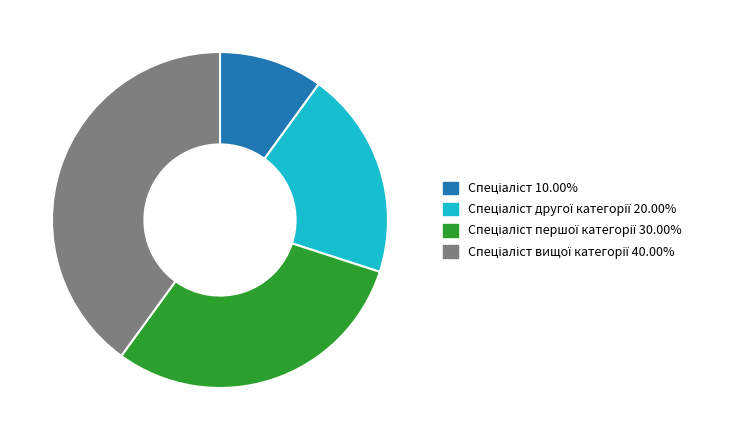

How many segments does this pie chart have?

4